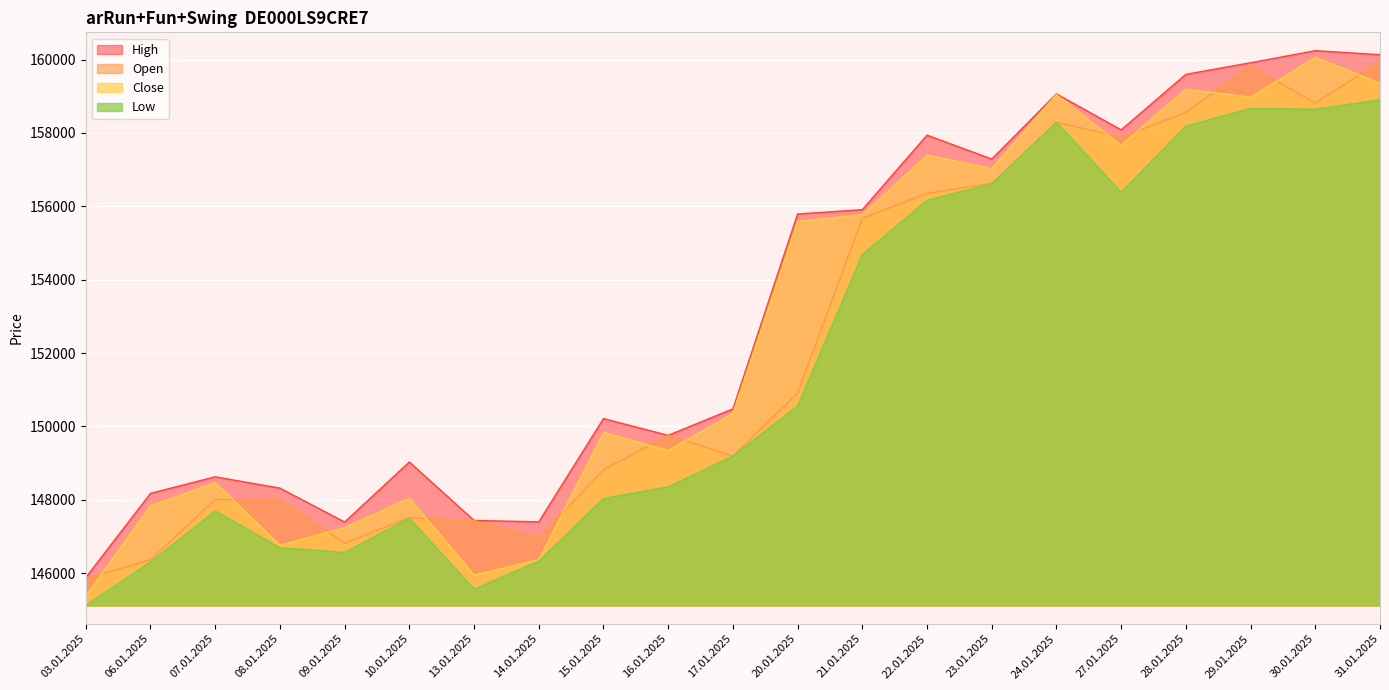

What is the total value across all series at 17.01.2025?

599220